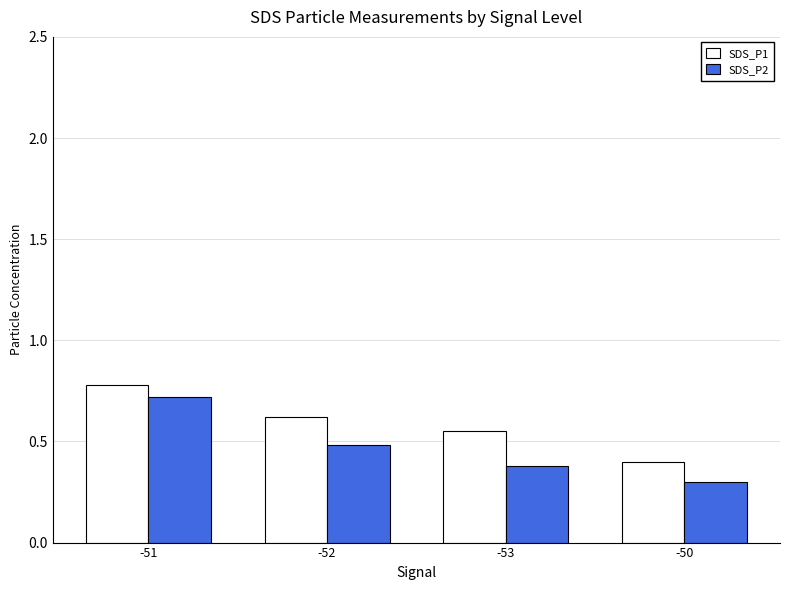

What is the lowest value of the SDS_P1 series?

0.4